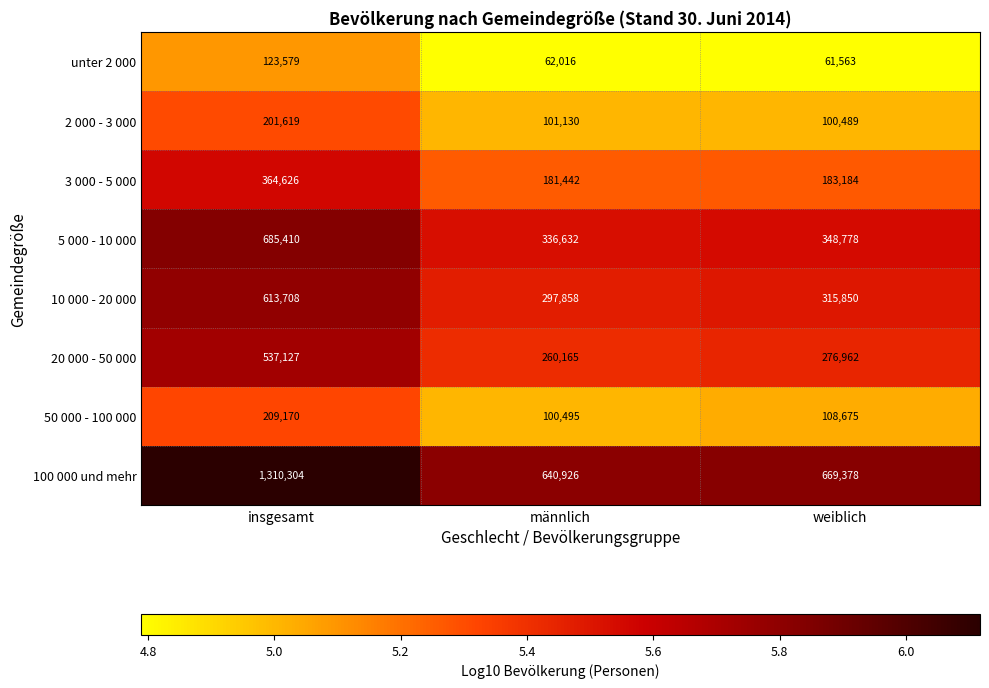

Between insgesamt and männlich, which series saw the biggest shift?

100 000 und mehr